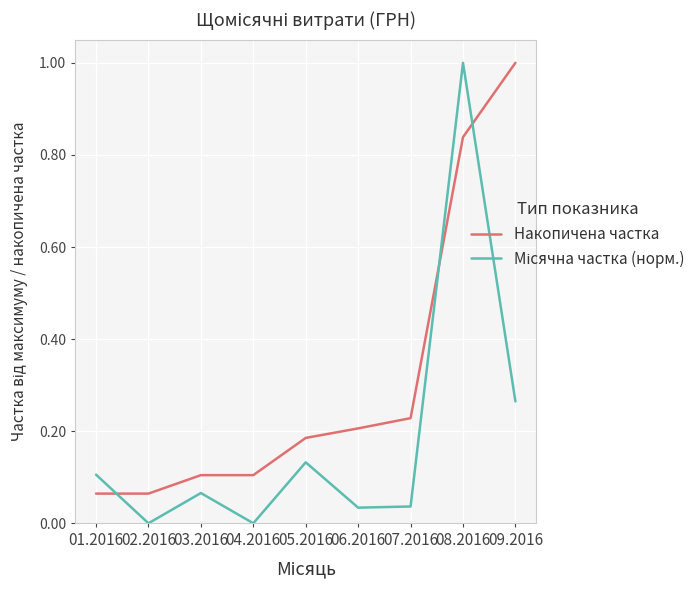

True or false: Накопичена частка has a value of 1.0 at 09.2016.

True